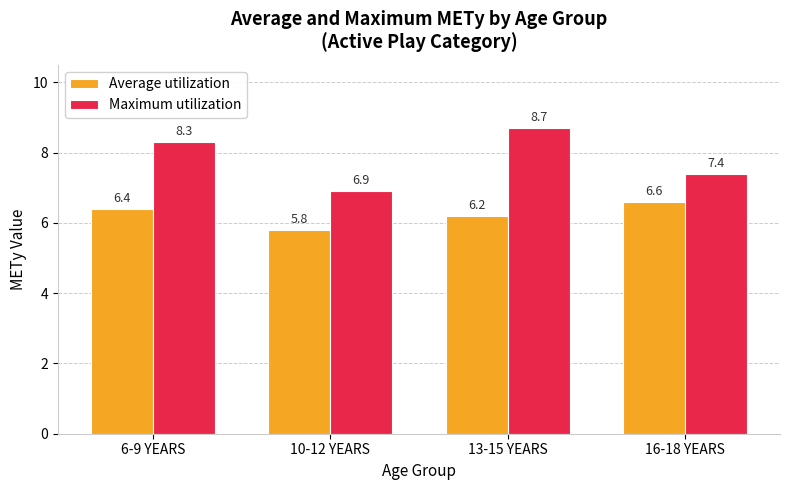

At 13-15 YEARS, list the series in order from largest to smallest.

Maximum utilization, Average utilization